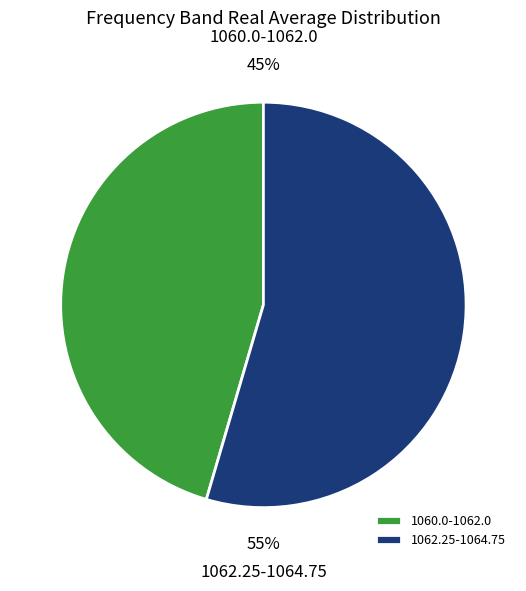

Is there a majority slice in this chart?

Yes